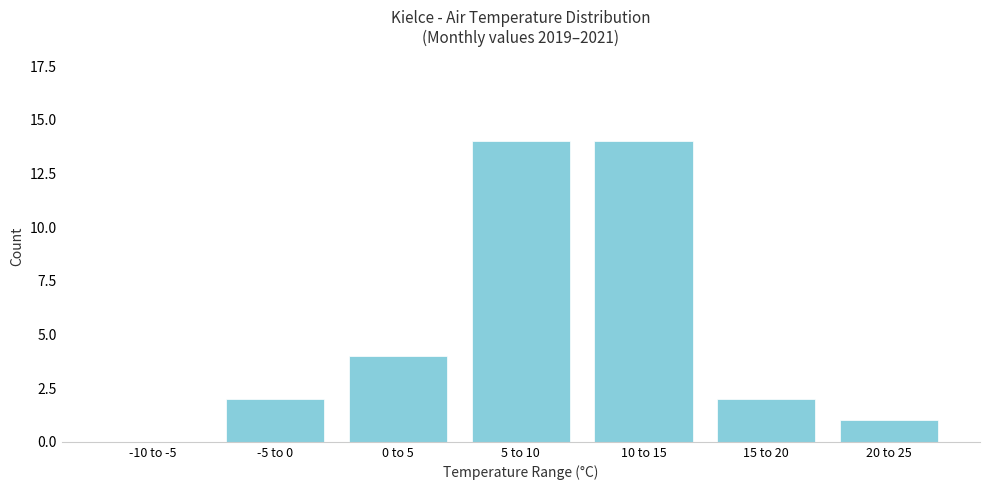

Reading right to left, transcribe all the data shown in this chart.

20 to 25=1	15 to 20=2	10 to 15=14	5 to 10=14	0 to 5=4	-5 to 0=2	-10 to -5=0